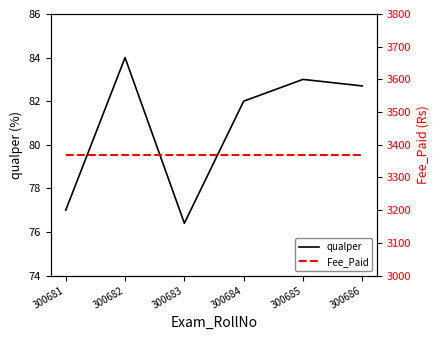

What is the sum of all Fee_Paid values?

20220.0